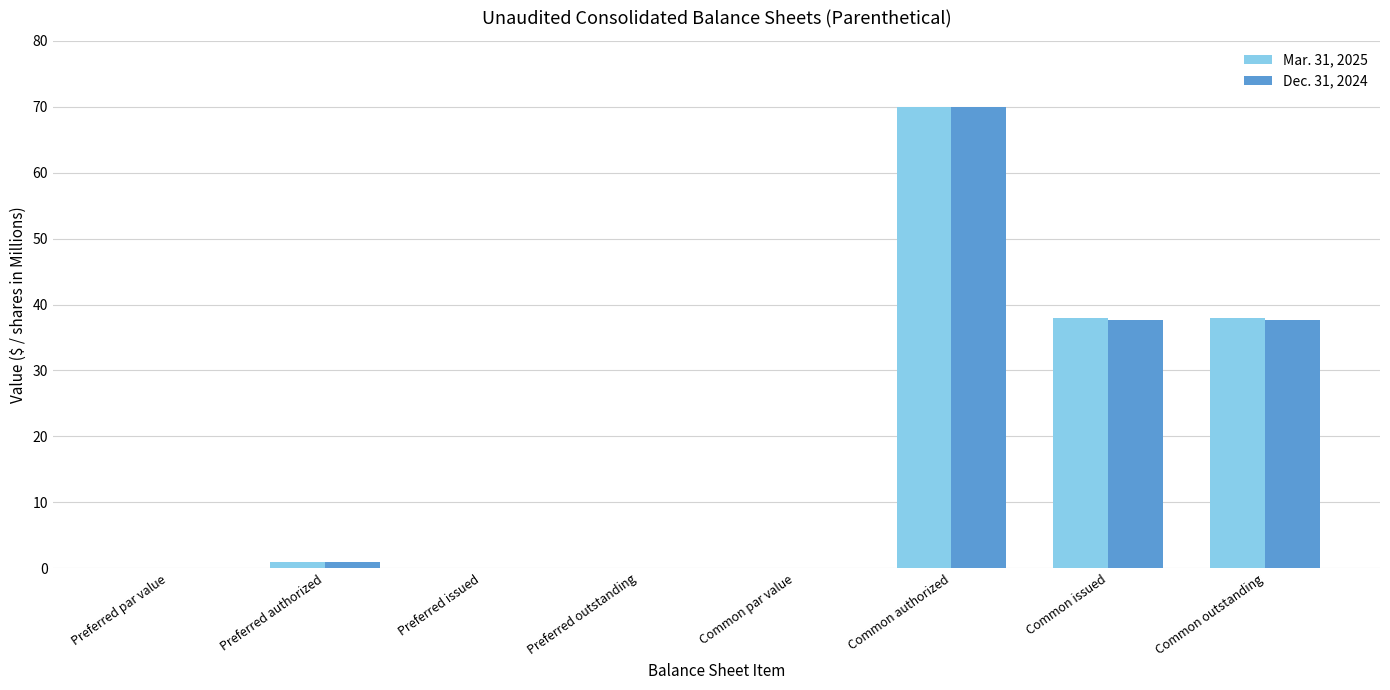

What is the sum of all Dec. 31, 2024 values?

146.4